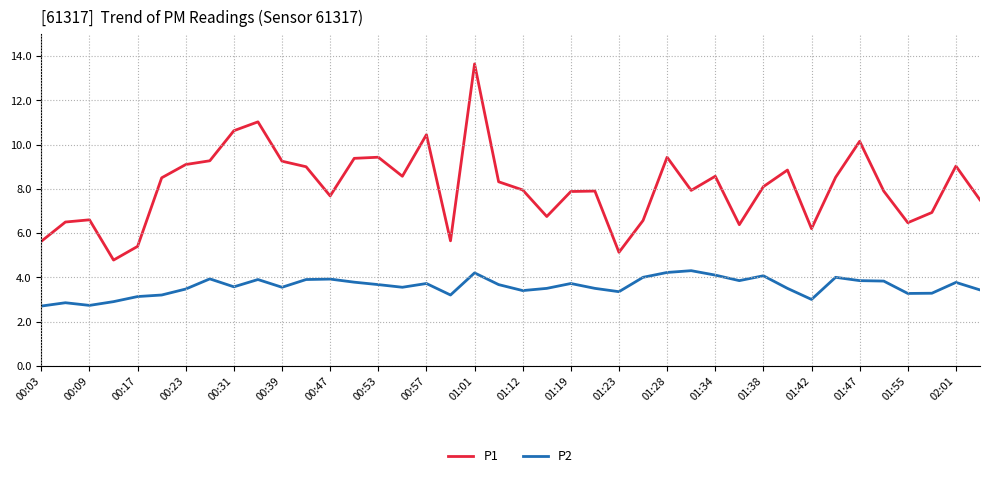

In P1, how many points are higher than both neighbors (excluding endpoints)?

11